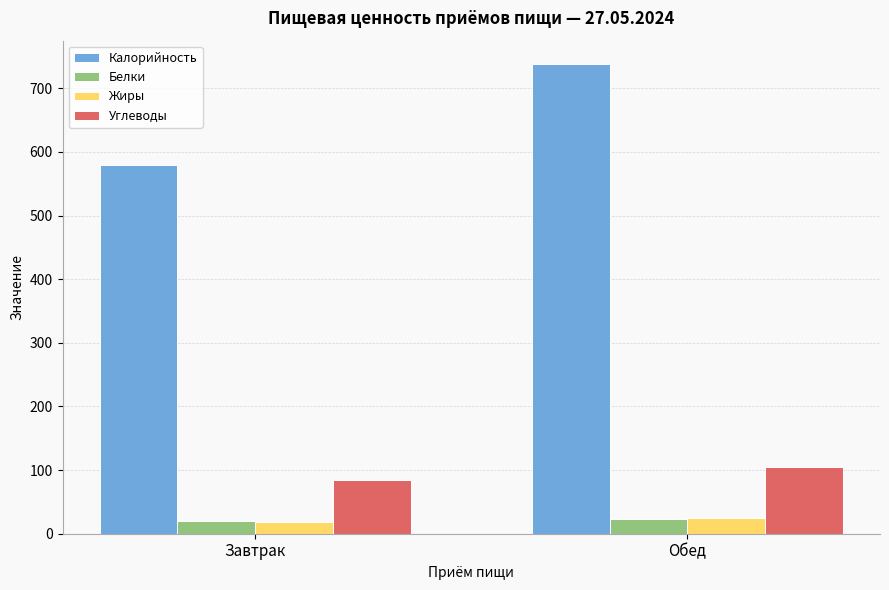

How many bars are there in total?

8